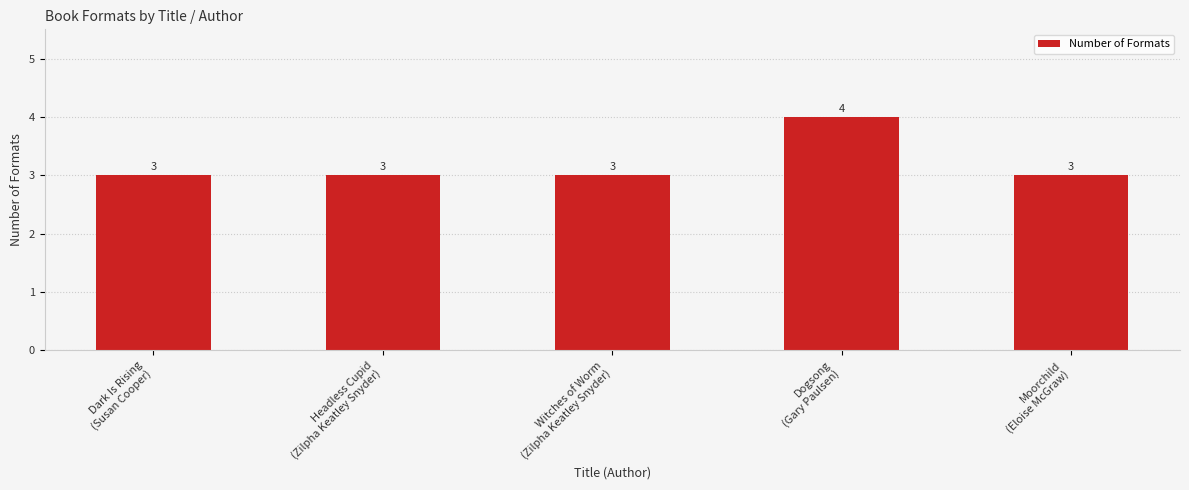

How many categories are shown in the chart?

5